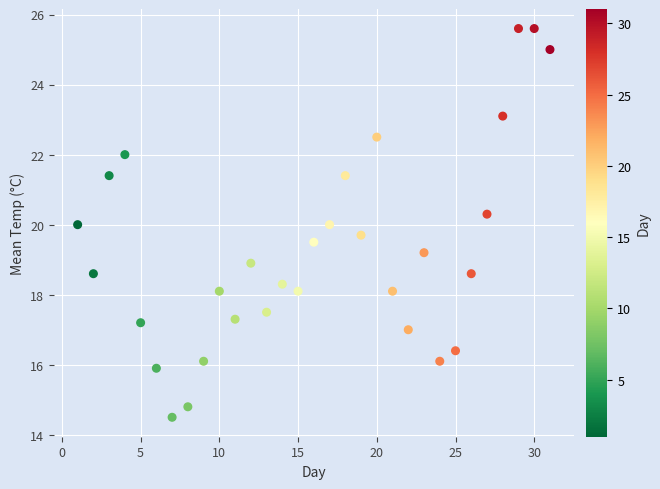

What is the range of X values (max minus min)?

30.0